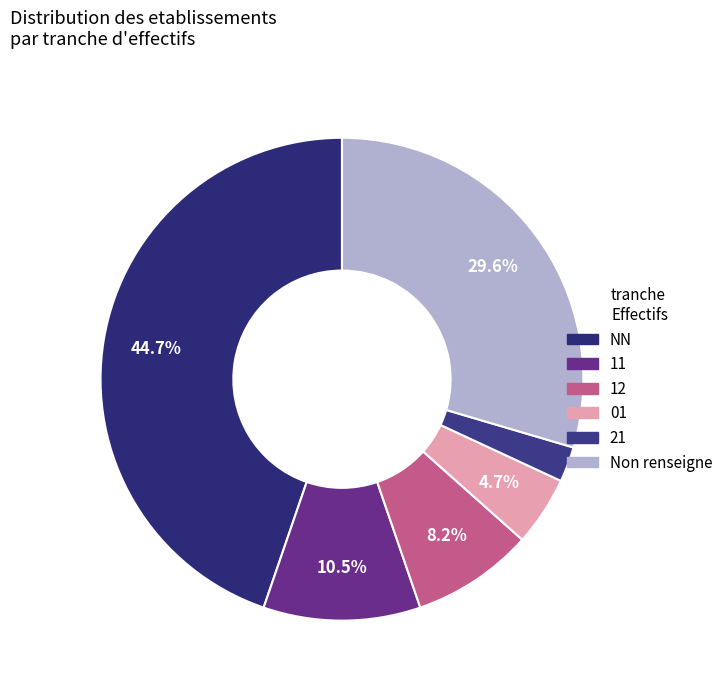

Count the number of slices in the pie.

6